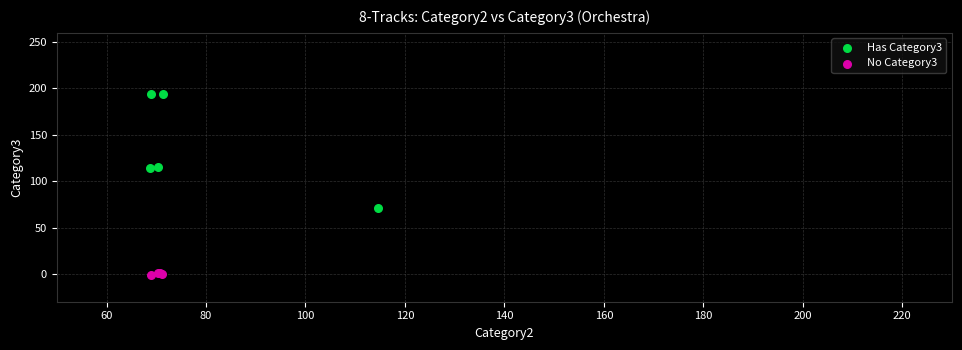

Which series contains the highest Y value?

Has Category3